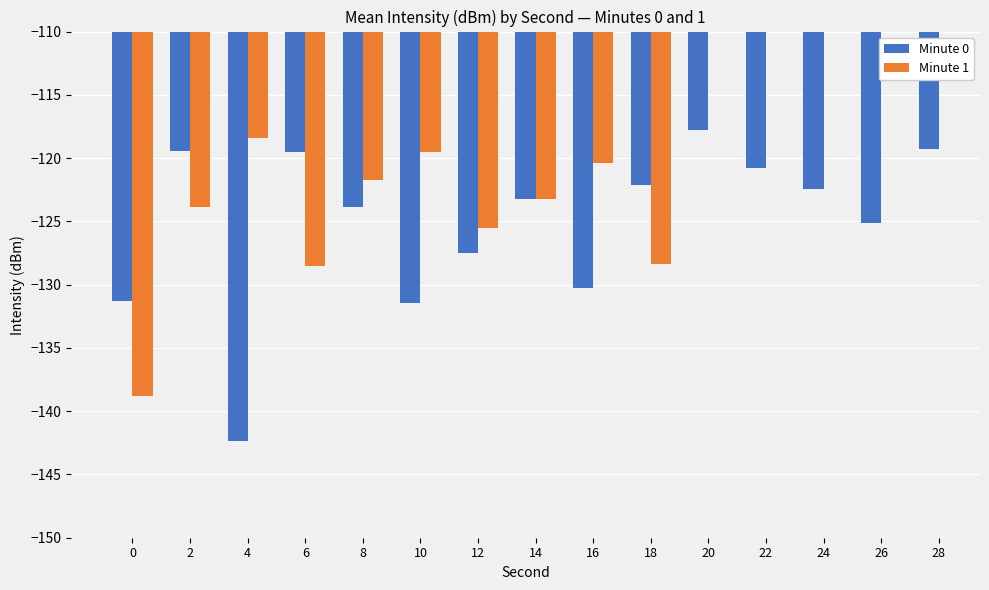

Does the chart contain stacked bars?

No